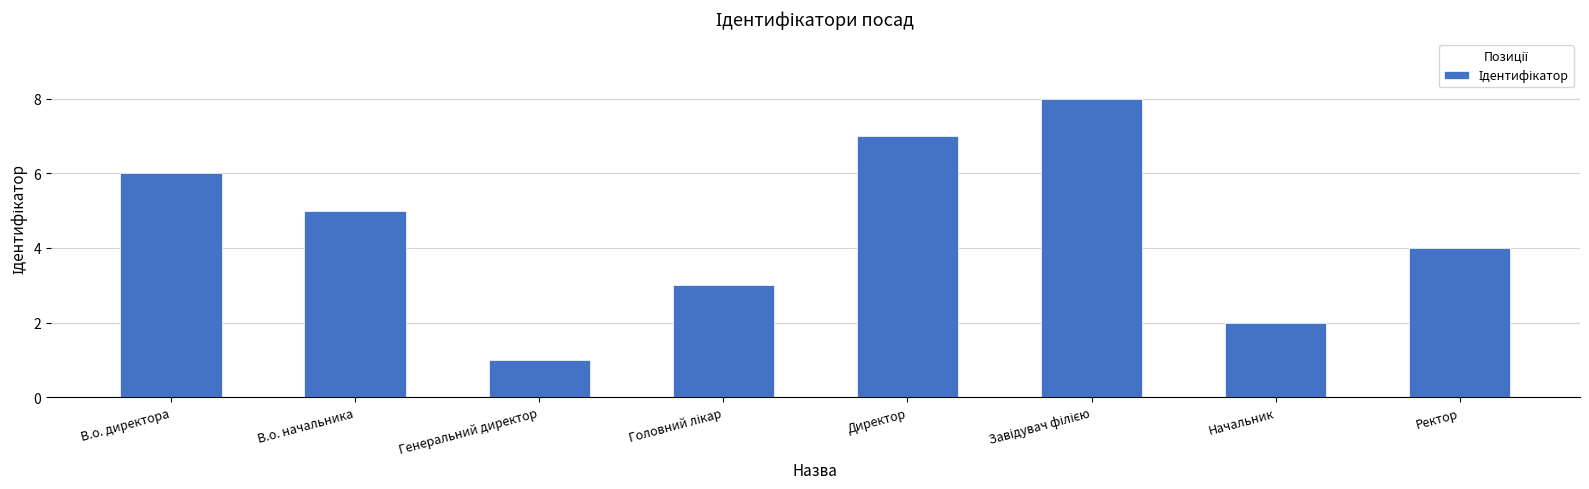

How many bars are there in total?

8